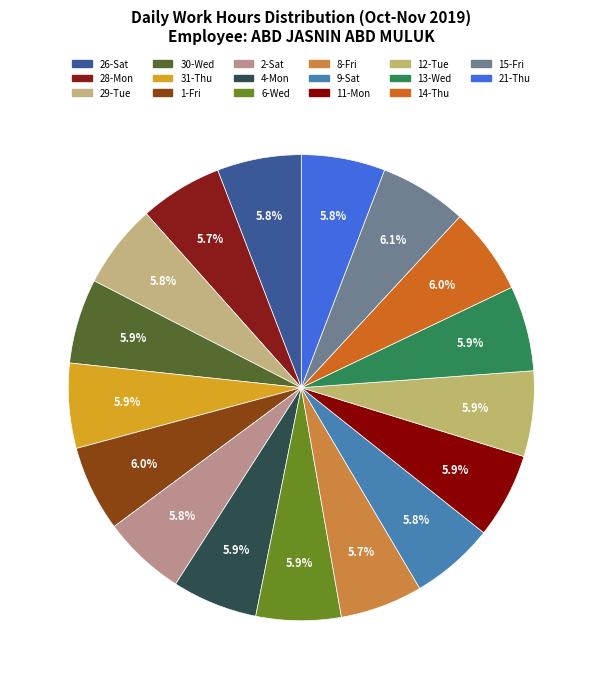

Does 28-Mon account for over 50% of the chart?

No